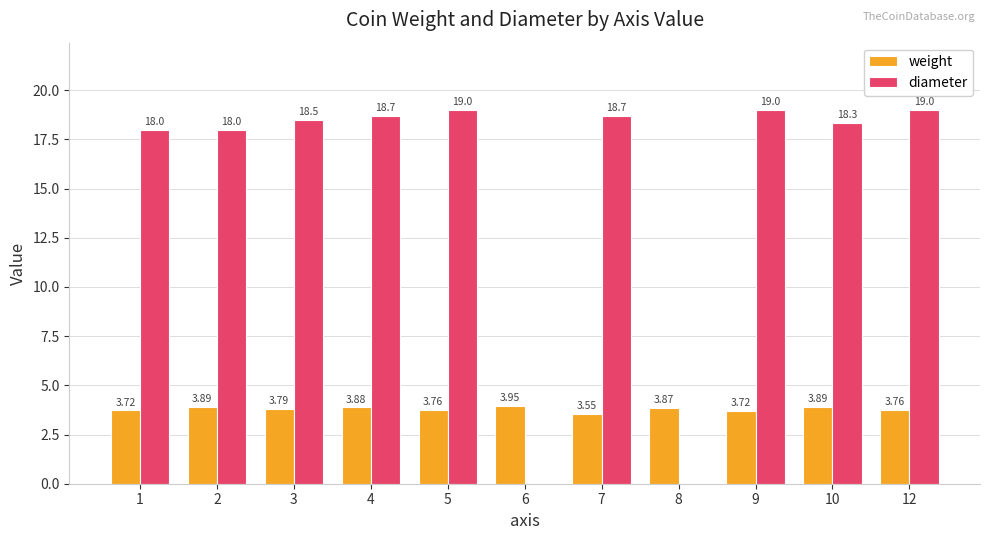

What are all the series names shown in the legend?

weight, diameter